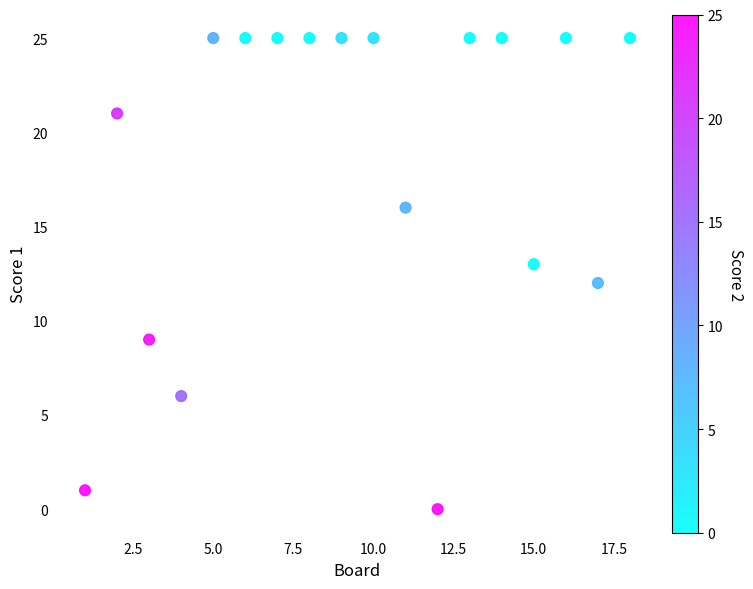

What is the range of X values (max minus min)?

17